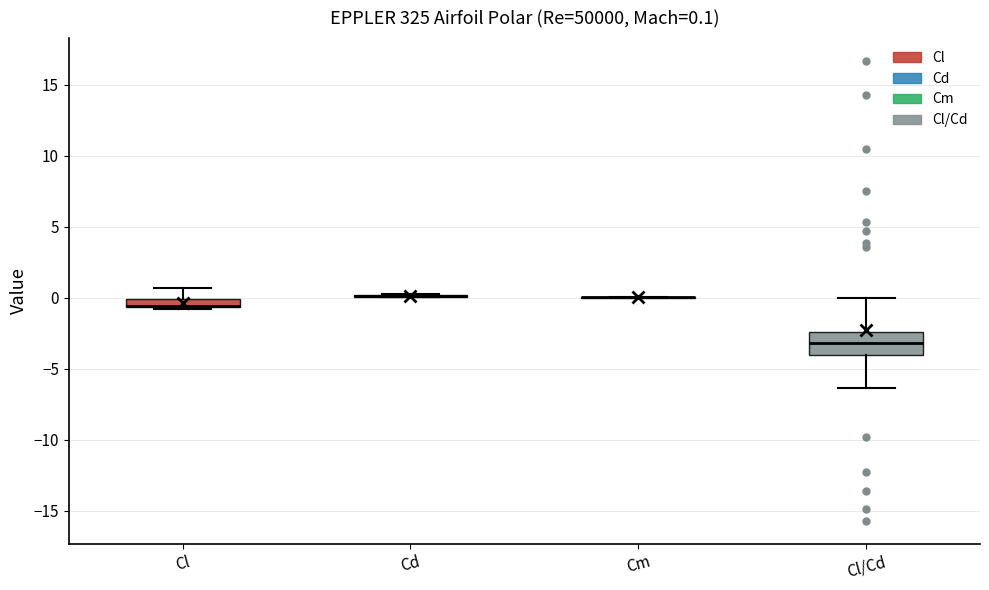

Comparing the boxes themselves (not the whiskers), which one is the tallest?

Cl/Cd